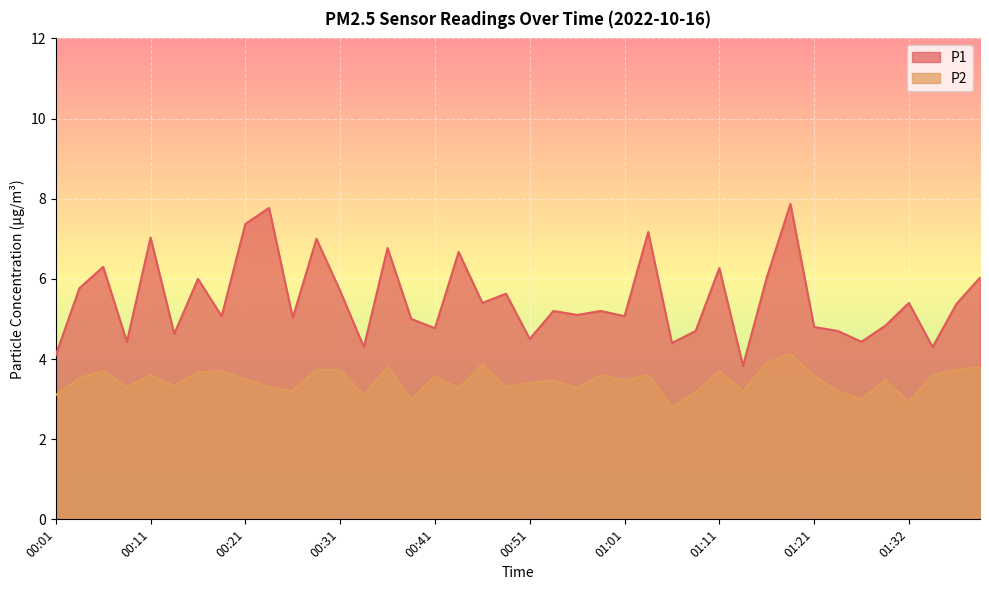

Which series changed the most between 00:13 and 01:24?

P2